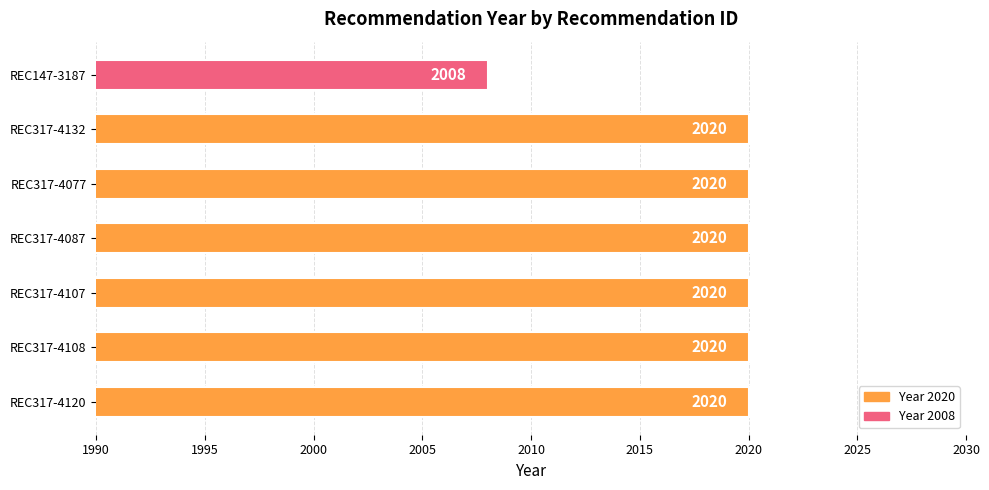

What is the average value?

2018